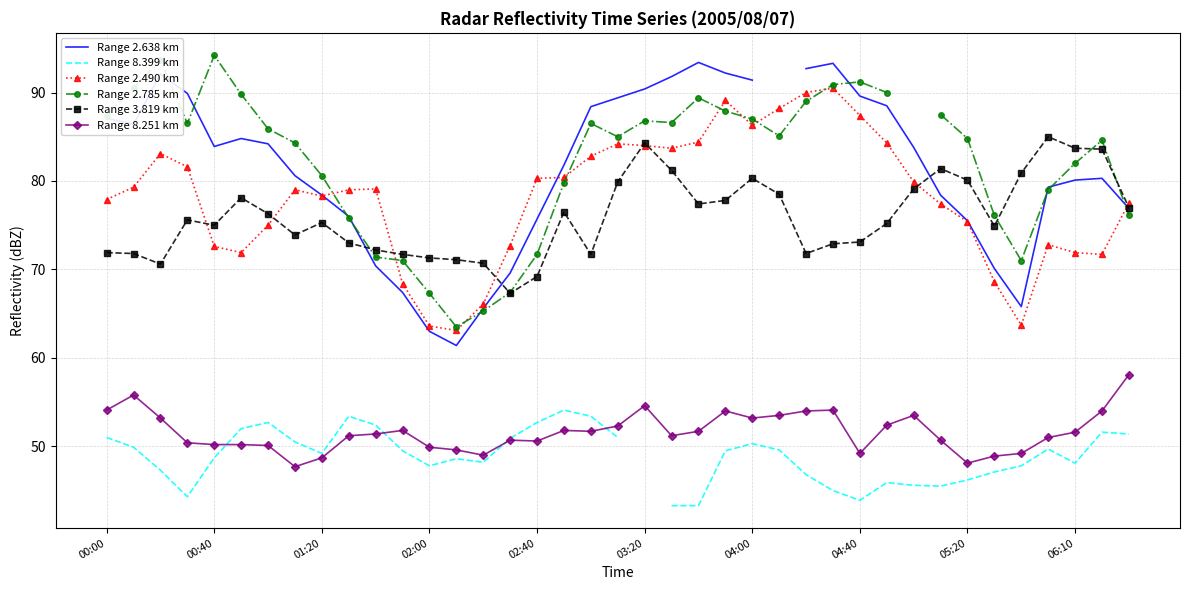

True or false: Range 2.638 km and Range 8.399 km cross at least once.

False